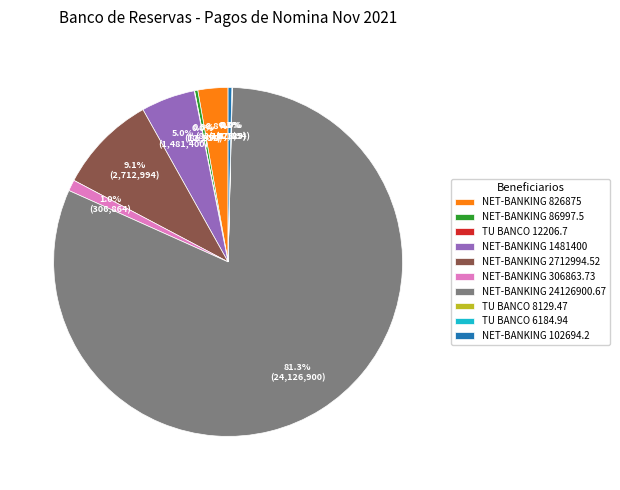

What is the total percentage of NET-BANKING 1481400 and NET-BANKING 306863.73?

6.0%